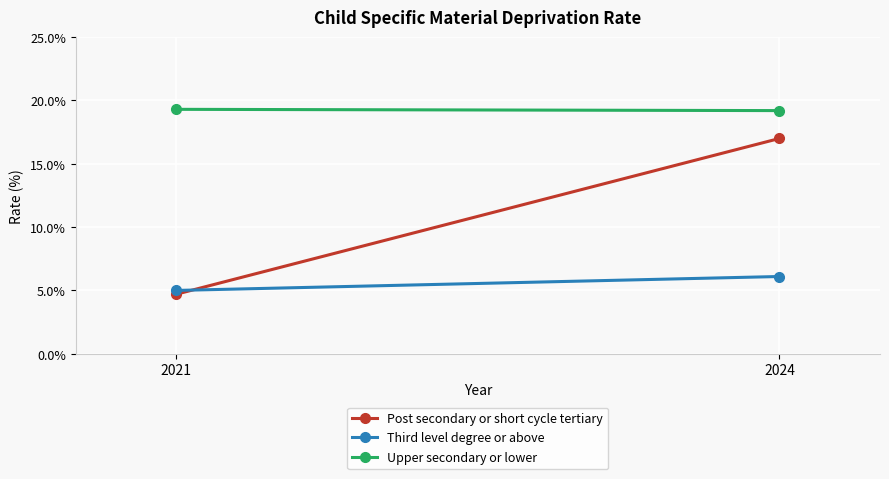

The Post secondary or short cycle tertiary series shows 4.7 at 2021. True or false?

True